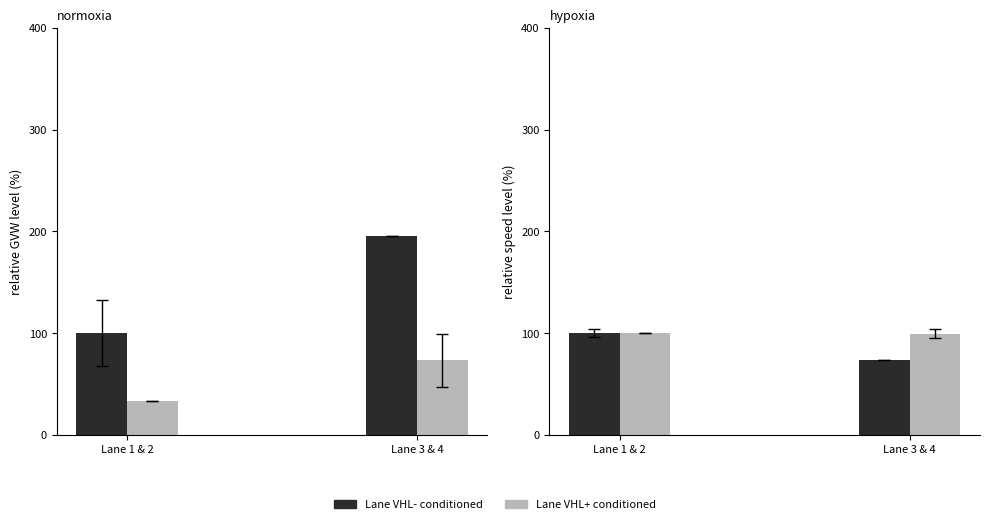

True or false: Lane VHL- has a value of 175.5 at Lane 1 & 2.

False